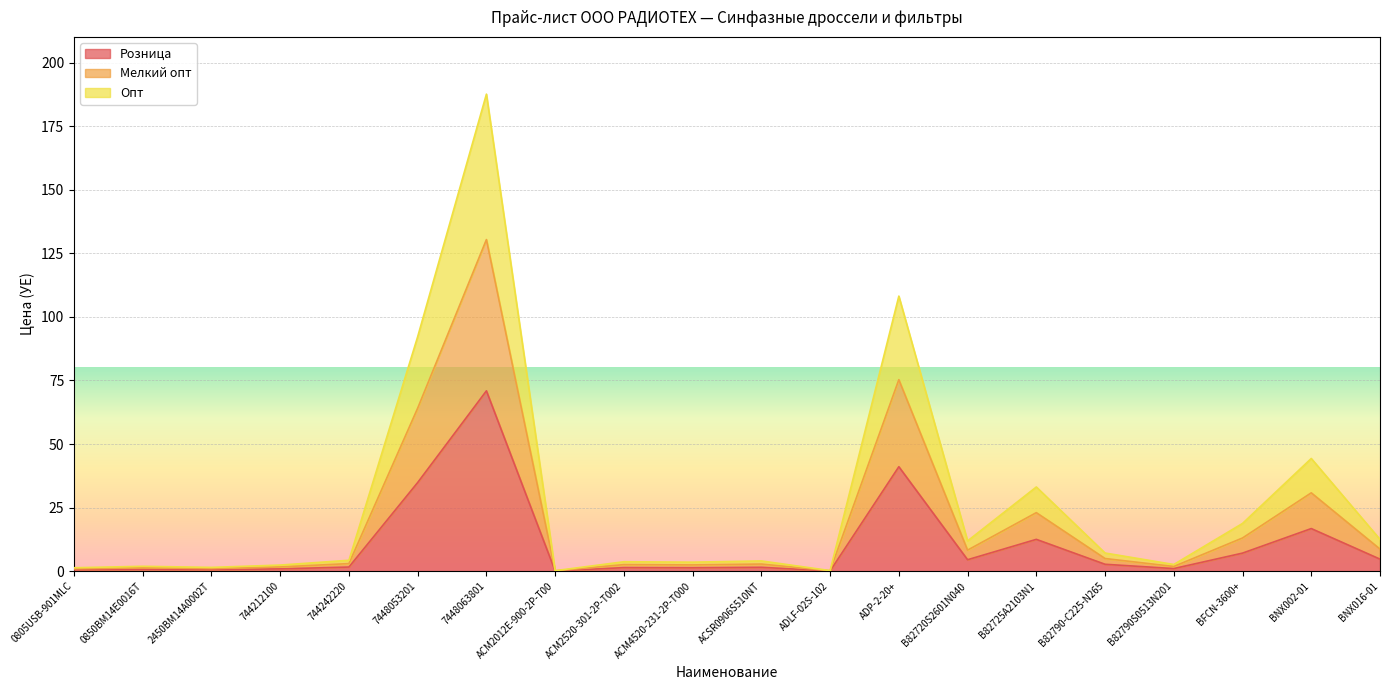

List the labels in order of Опт value, smallest first.

ACM2012E-900-2P-T00, ADLF-02S-102, 0805USB-901MLC, 2450BM14A0002T, 0850BM14E0016T, 744212100, B82790S0513N201, ACM4520-231-2P-T000, ACM2520-301-2P-T002, ACSR0906S510NT, 744242220, B82790-C225-N265, B82720S2601N040, BNX016-01, BFCN-3600+, B82725A2103N1, BNX002-01, 7448053201, ADP-2-20+, 7448063801